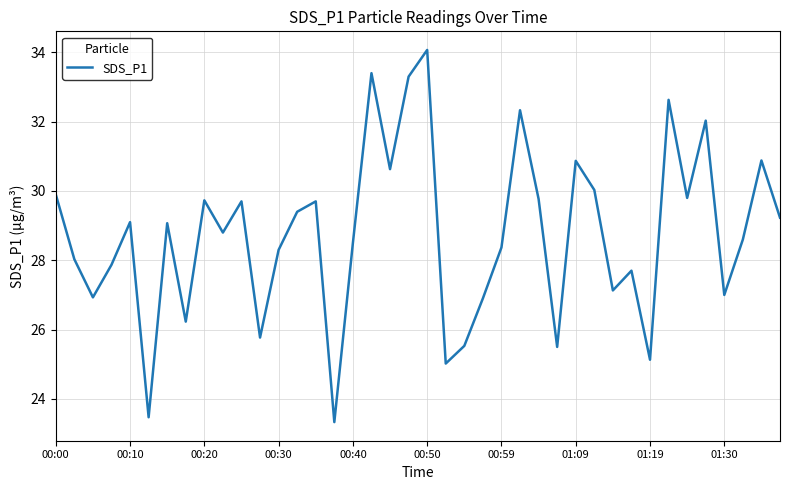

What is the smallest value displayed?

23.3